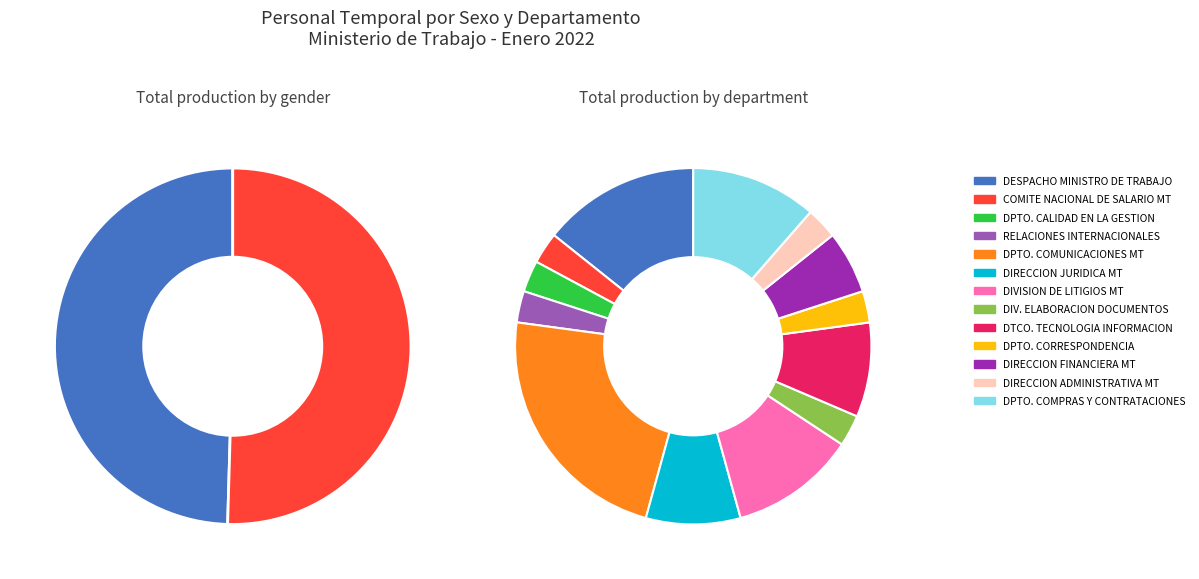

Between FEMENINO and MASCULINO, which is larger?

FEMENINO